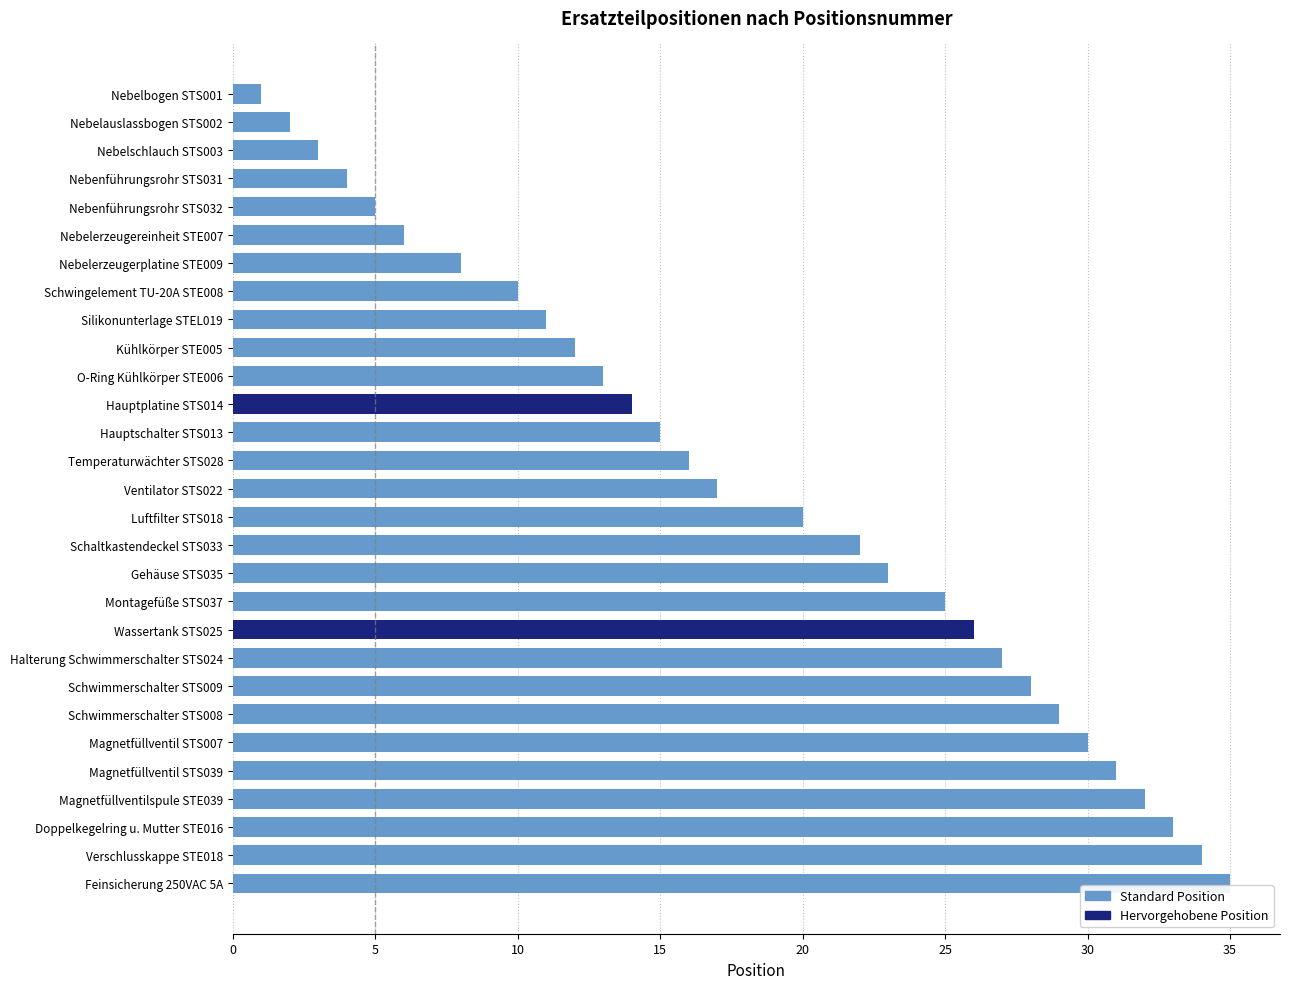

Approximately how many times larger is the value at Wassertank STS025 compared to Schwimmerschalter STS008?

0.9